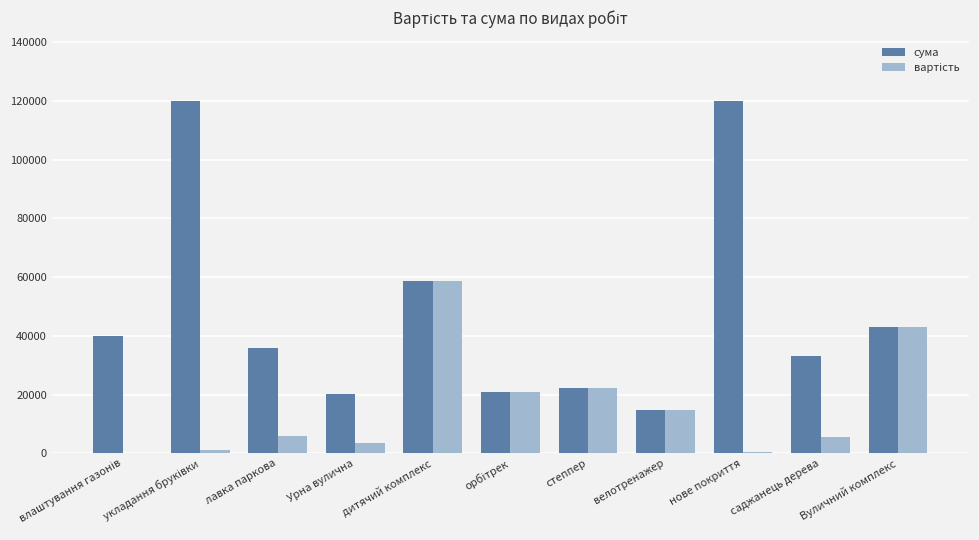

Count the number of categories in the chart.

11